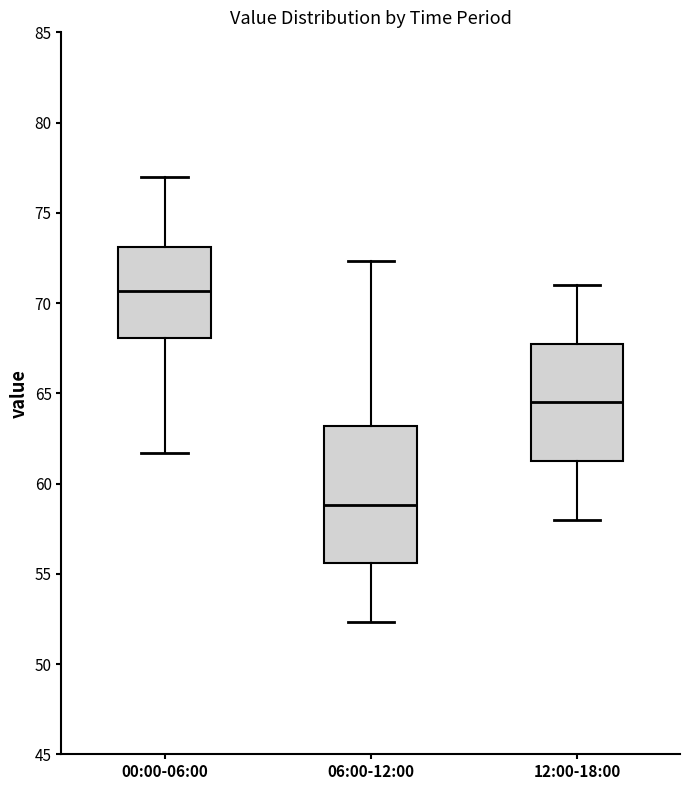

Reading left to right, read every box against the y-axis: the position of its median line, the range the box covers, and the ends of its whiskers. The values are not printed on the chart, so give them approximately, as read against the axis.

00:00-06:00: median 70.5, box 68.0 to 73.0, whiskers 61.5 to 77.0
06:00-12:00: median 59.0, box 55.5 to 63.0, whiskers 52.5 to 72.5
12:00-18:00: median 64.5, box 61.0 to 68.0, whiskers 58.0 to 71.0